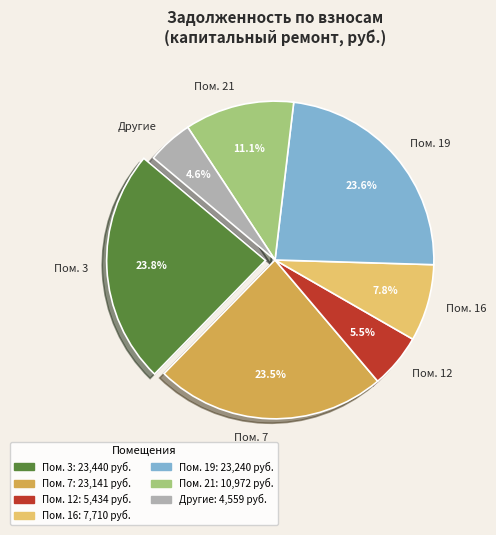

Combined, do Пом. 19 and Пом. 12 account for over 50%?

No